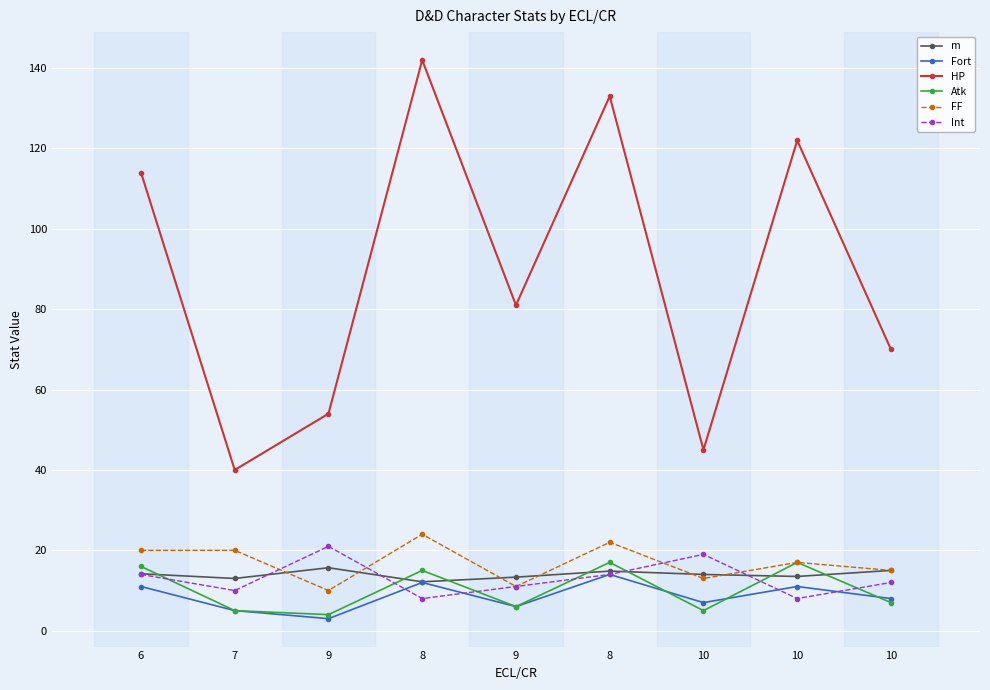

True or false: Atk has a value of 5.0 at 7.

True